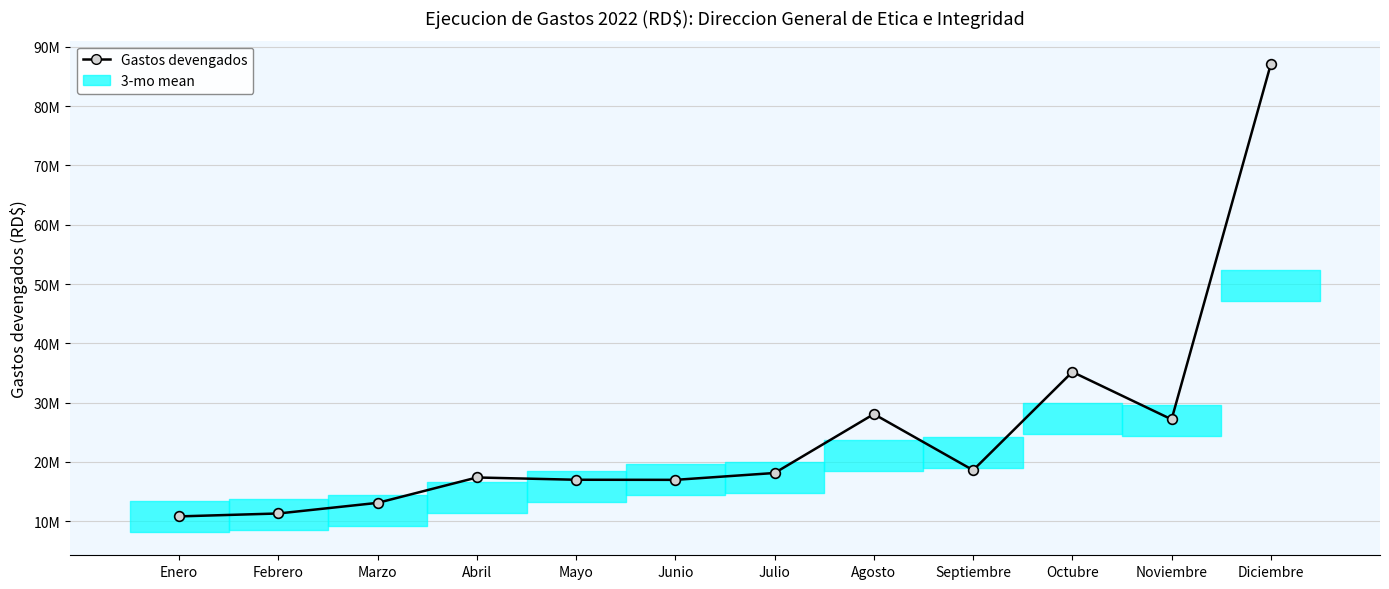

What is the change in value from Junio to Julio?

+1156902.4